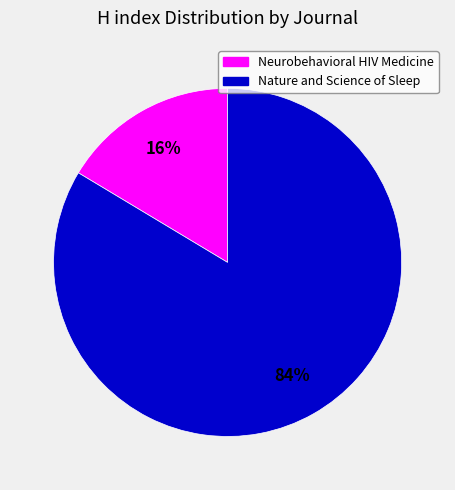

Do Nature and Science of Sleep and Neurobehavioral HIV Medicine together represent more than half of the pie?

Yes